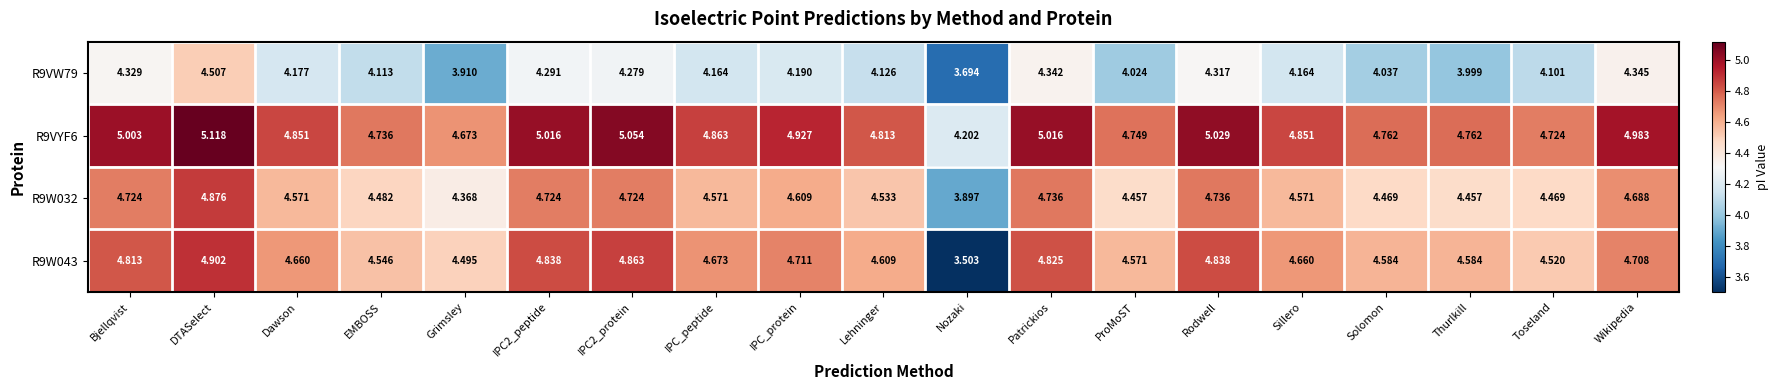

Which category has the highest value across all series?

DTASelect